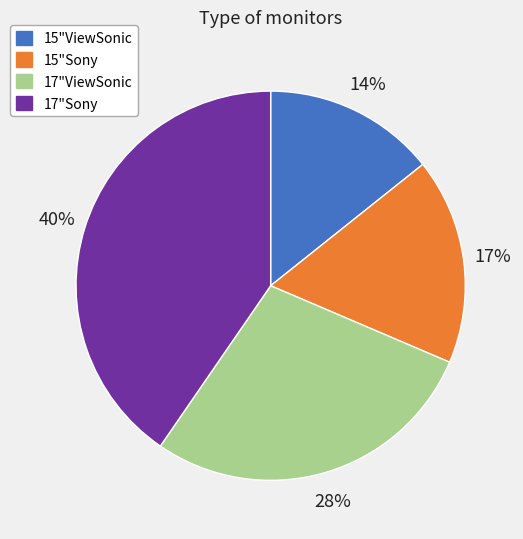

Which category has the biggest portion of the pie?

17"Sony